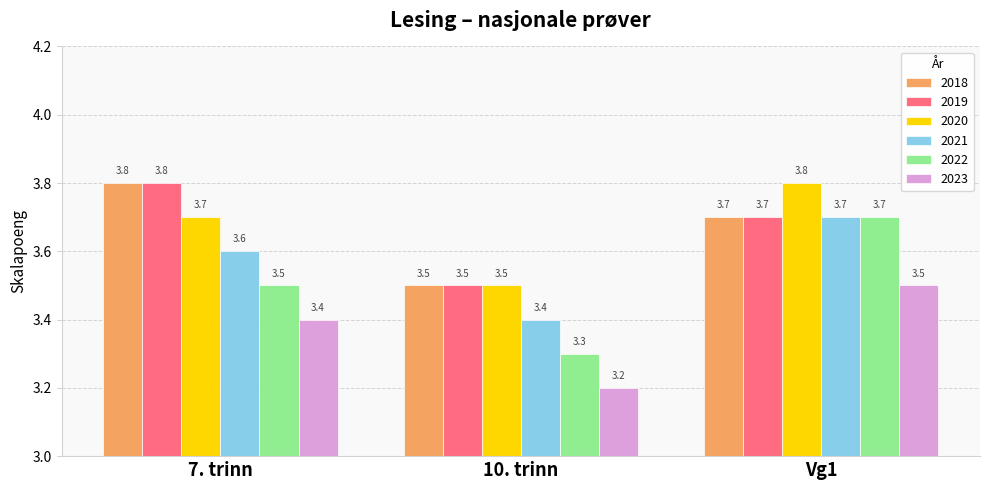

What is the label of the 2nd bar from the left?

10. trinn